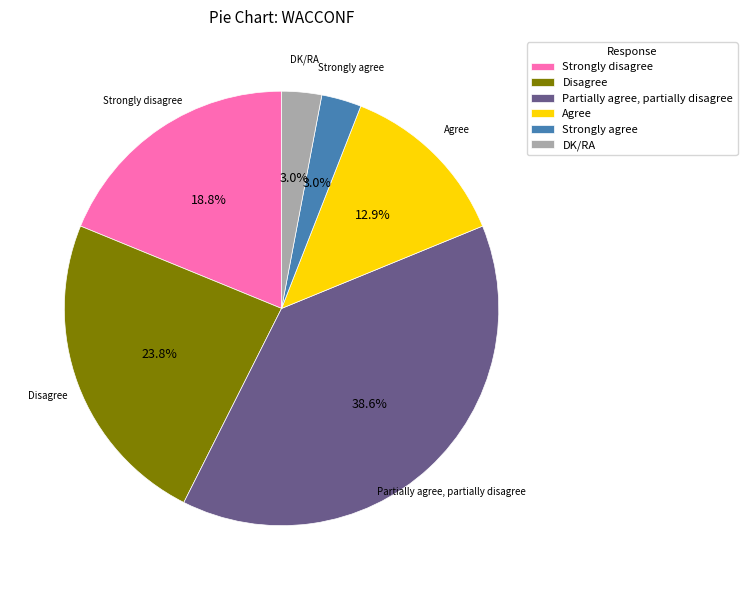

Does any single category account for the majority?

No